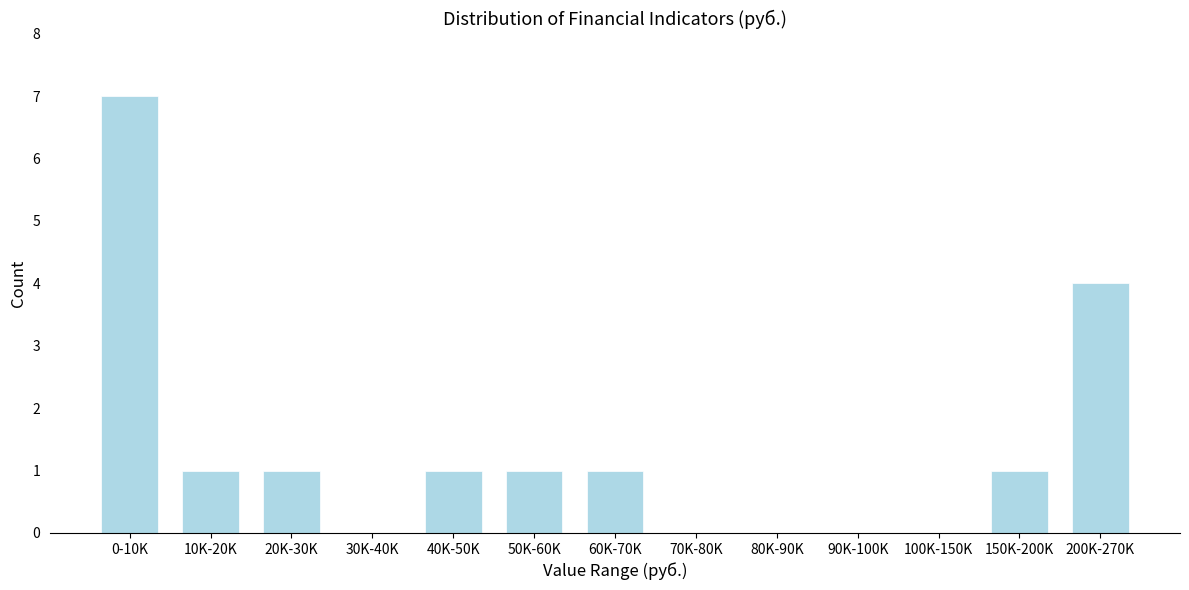

Reading right to left, transcribe all the data shown in this chart.

200K-270K=4	150K-200K=1	100K-150K=0	90K-100K=0	80K-90K=0	70K-80K=0	60K-70K=1	50K-60K=1	40K-50K=1	30K-40K=0	20K-30K=1	10K-20K=1	0-10K=7